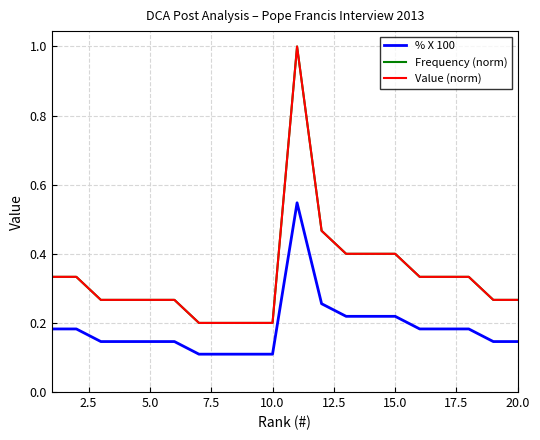

What is the greatest value displayed?

1.0